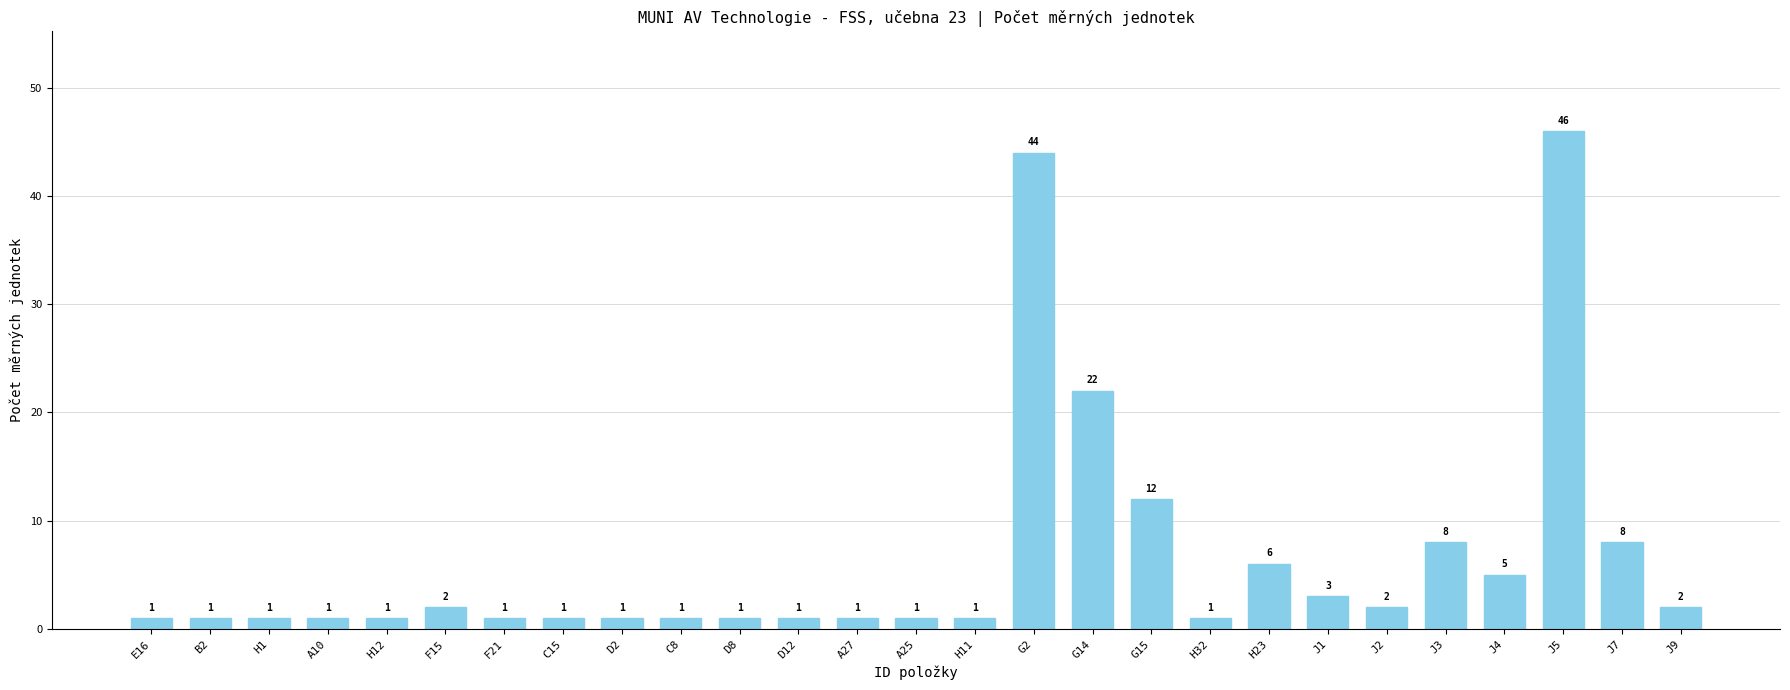

What is the smallest value displayed?

1